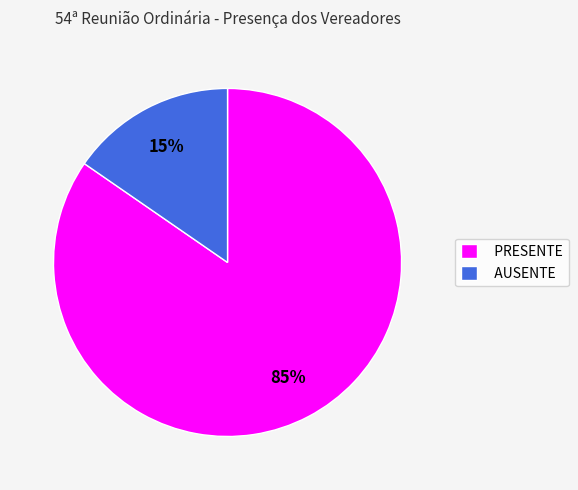

Rank the categories by value from highest to lowest.

PRESENTE, AUSENTE